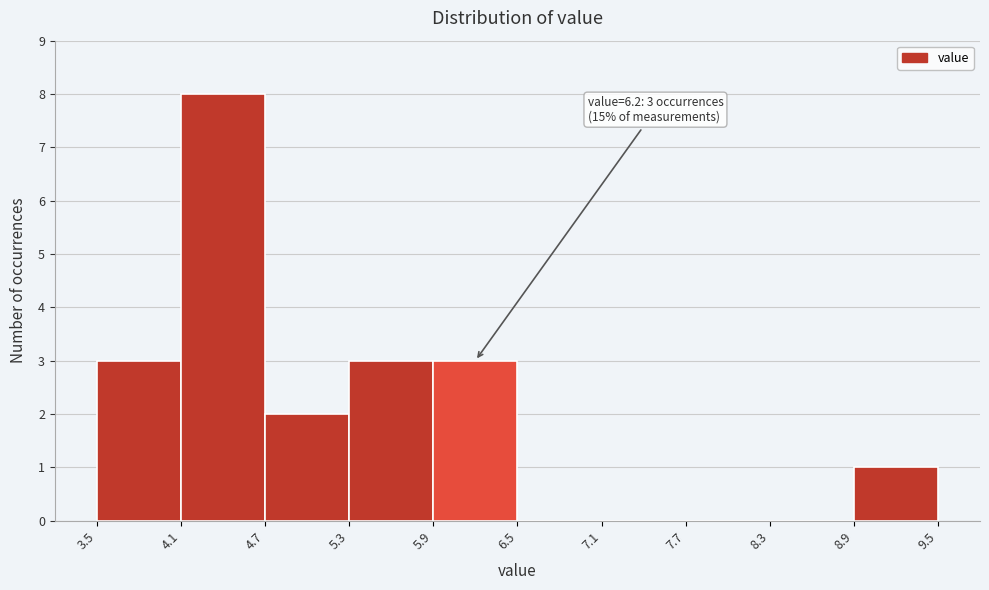

Over which range of the x-axis is the bar tallest?

4.1 to 4.7